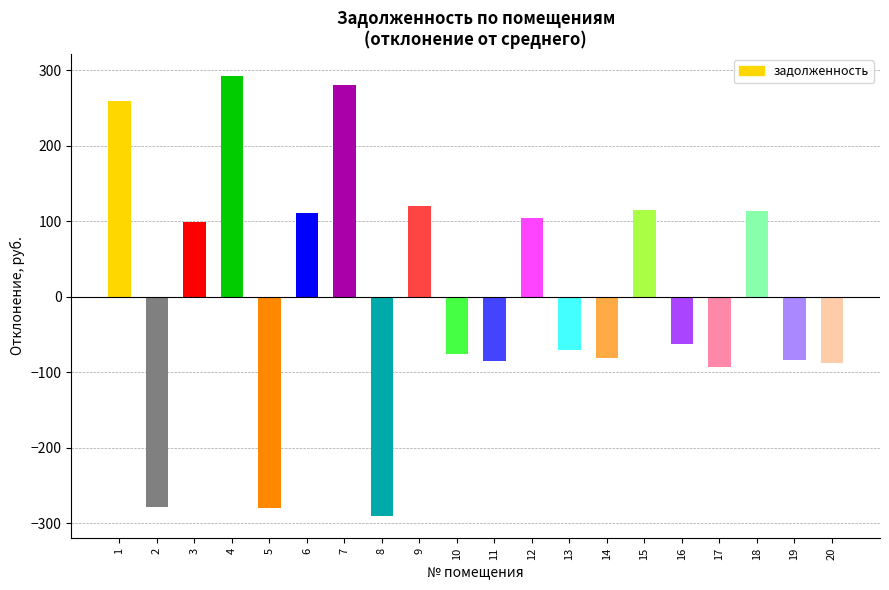

What is the sum of the values at 14 and 20?

-169.0